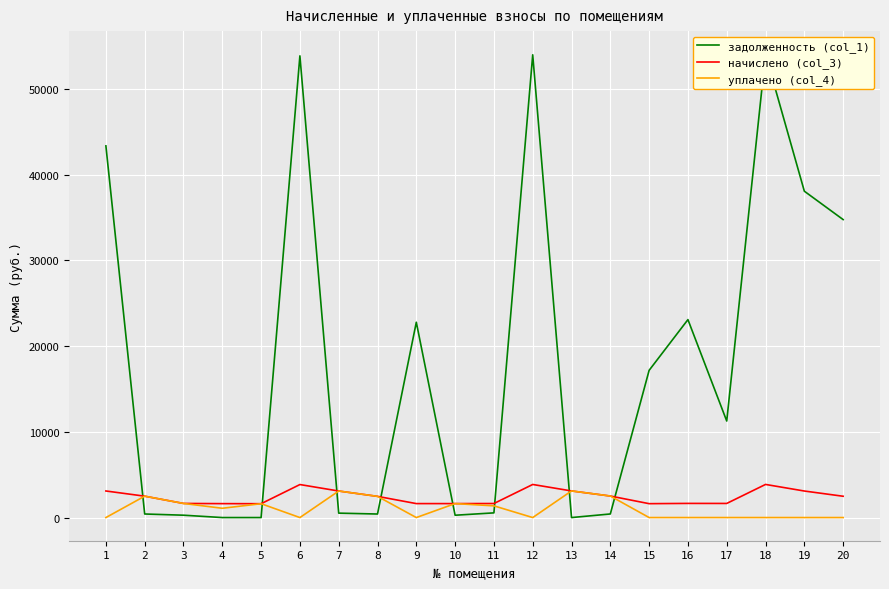

How many data points in задолженность (col_1) are above 11263?

10